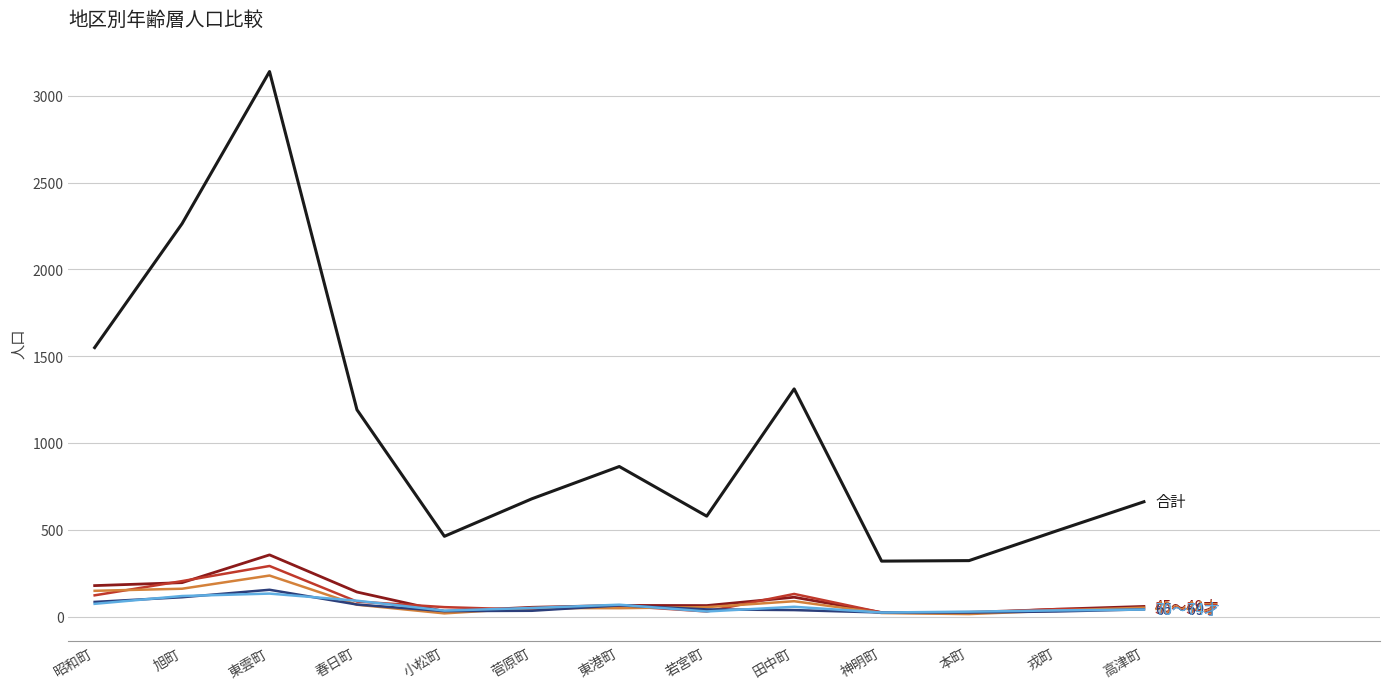

What is the greatest value displayed?

3139